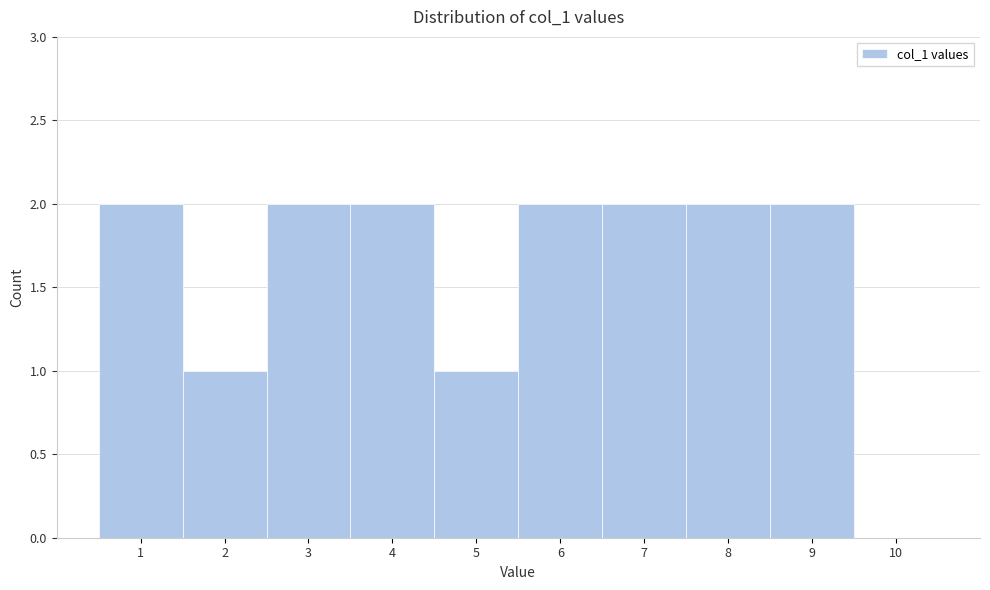

Reading left to right, transcribe this chart: for each bar, give the range it covers on the x-axis and its height. The values are not printed on the chart, so give them approximately, as read against the axis.

0.5 to 1.5: 2
1.5 to 2.5: 1
2.5 to 3.5: 2
3.5 to 4.5: 2
4.5 to 5.5: 1
5.5 to 6.5: 2
6.5 to 7.5: 2
7.5 to 8.5: 2
8.5 to 9.5: 2
9.5 to 10.5: 0